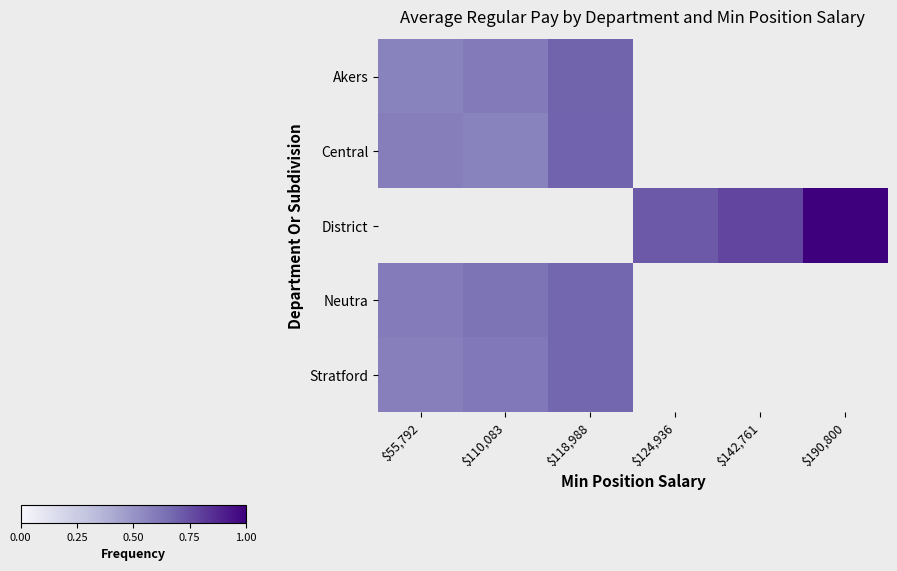

Count the number of categories in the chart.

6